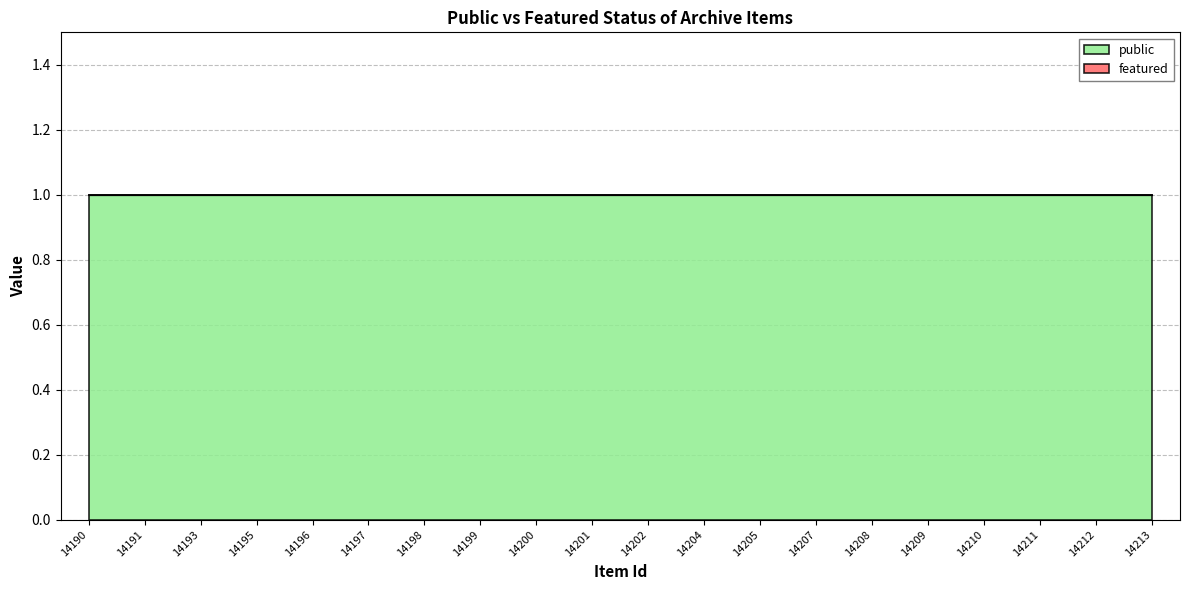

Reading left to right, list all the values displayed in this chart.

public: 14190=1	14191=1	14193=1	14195=1	14196=1	14197=1	14198=1	14199=1	14200=1	14201=1	14202=1	14204=1	14205=1	14207=1	14208=1	14209=1	14210=1	14211=1	14212=1	14213=1
featured: 14190=0	14191=0	14193=0	14195=0	14196=0	14197=0	14198=0	14199=0	14200=0	14201=0	14202=0	14204=0	14205=0	14207=0	14208=0	14209=0	14210=0	14211=0	14212=0	14213=0